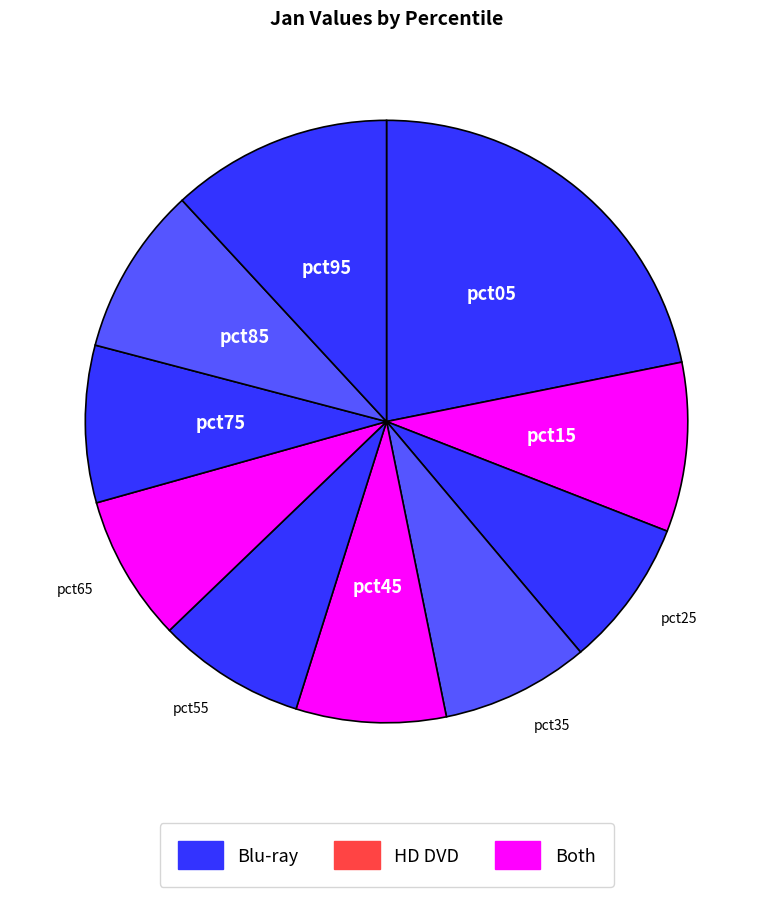

Count the number of slices in the pie.

10